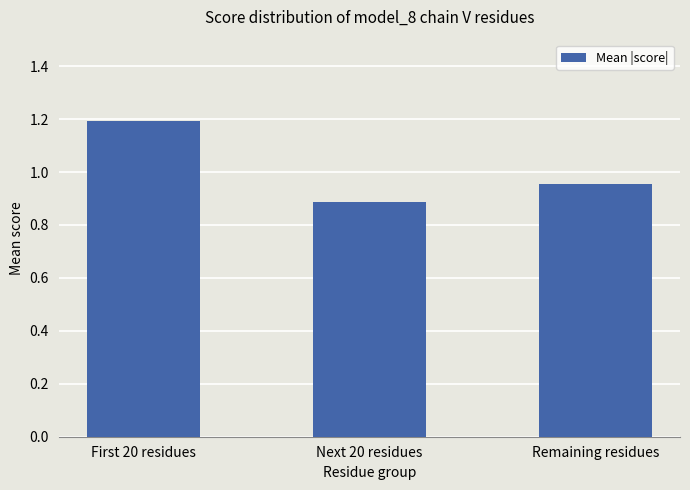

List the labels in order of value, largest first.

First 20 residues, Remaining residues, Next 20 residues